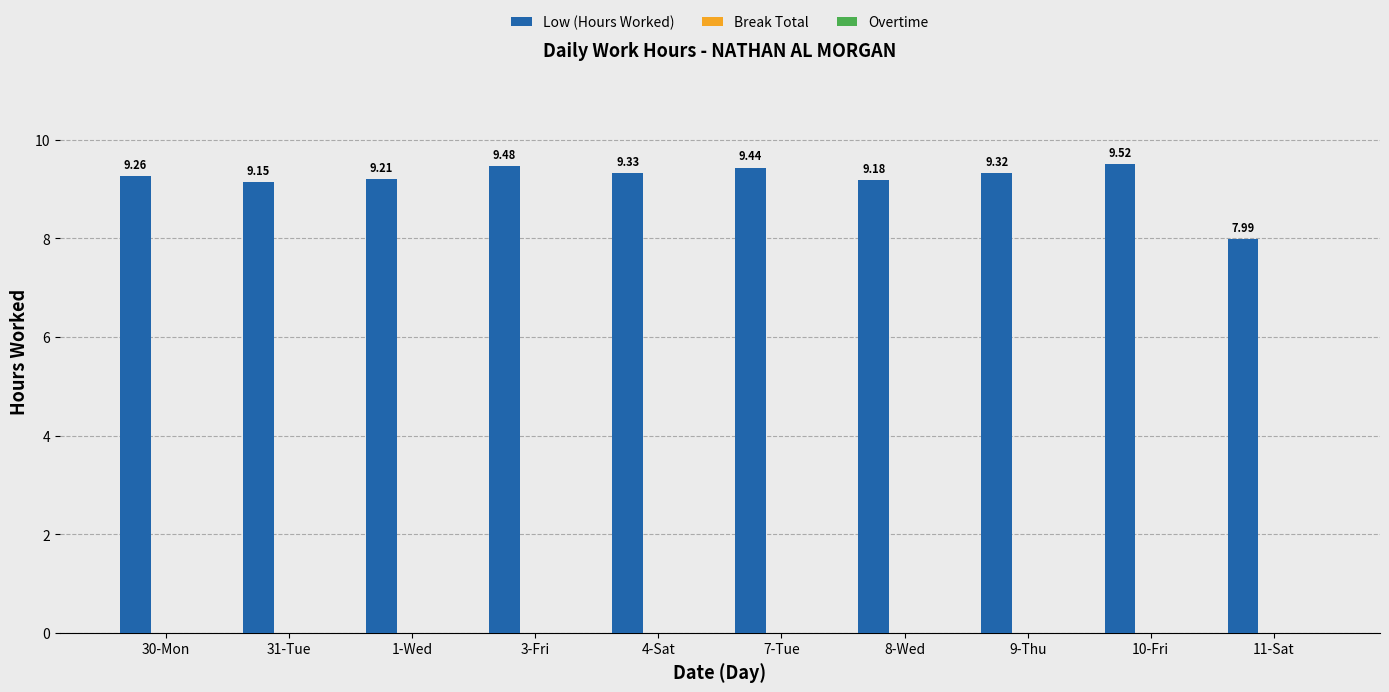

Approximately how many times larger is the value at 3-Fri compared to 10-Fri?

1.0